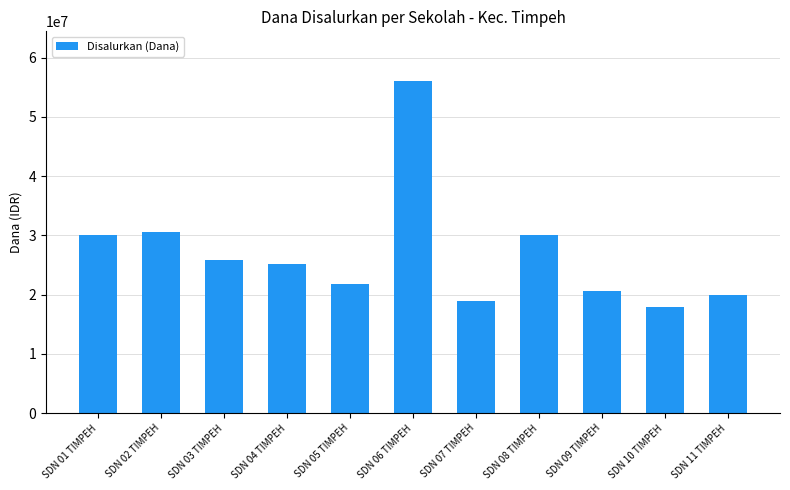

What is the smallest value displayed?

18000000